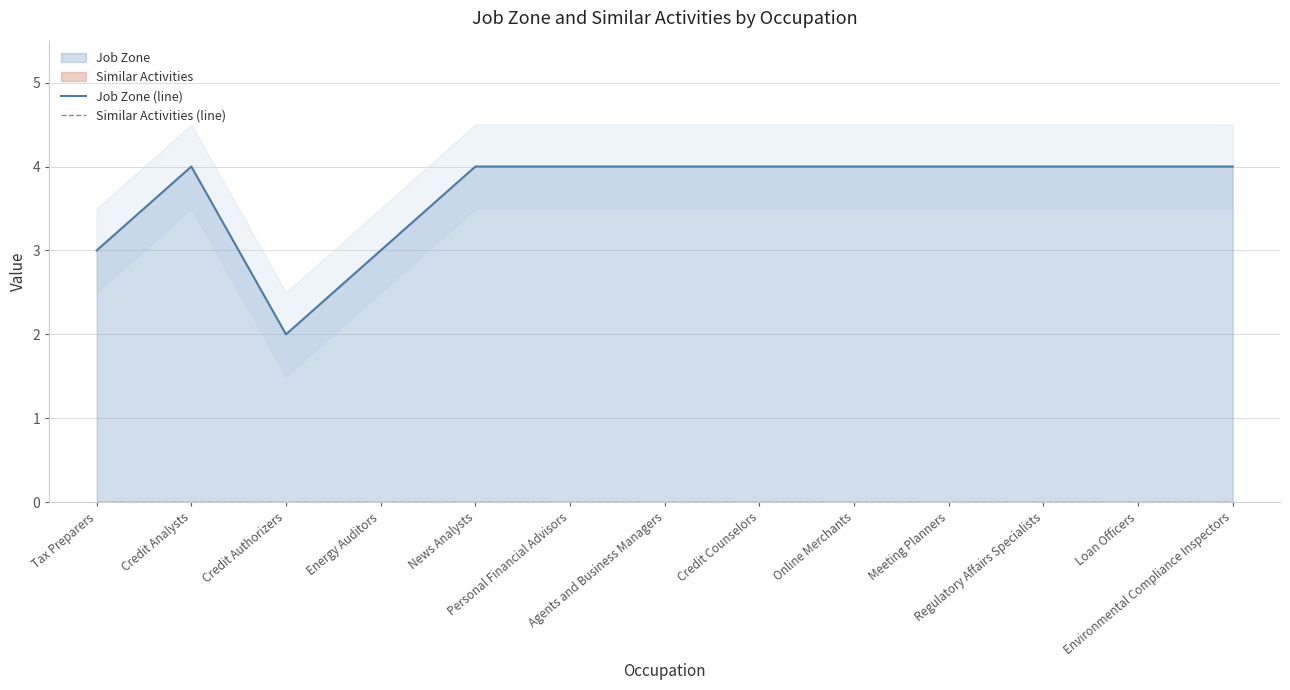

What is the value of the Job Zone (line) point at the 6th from the left?

4